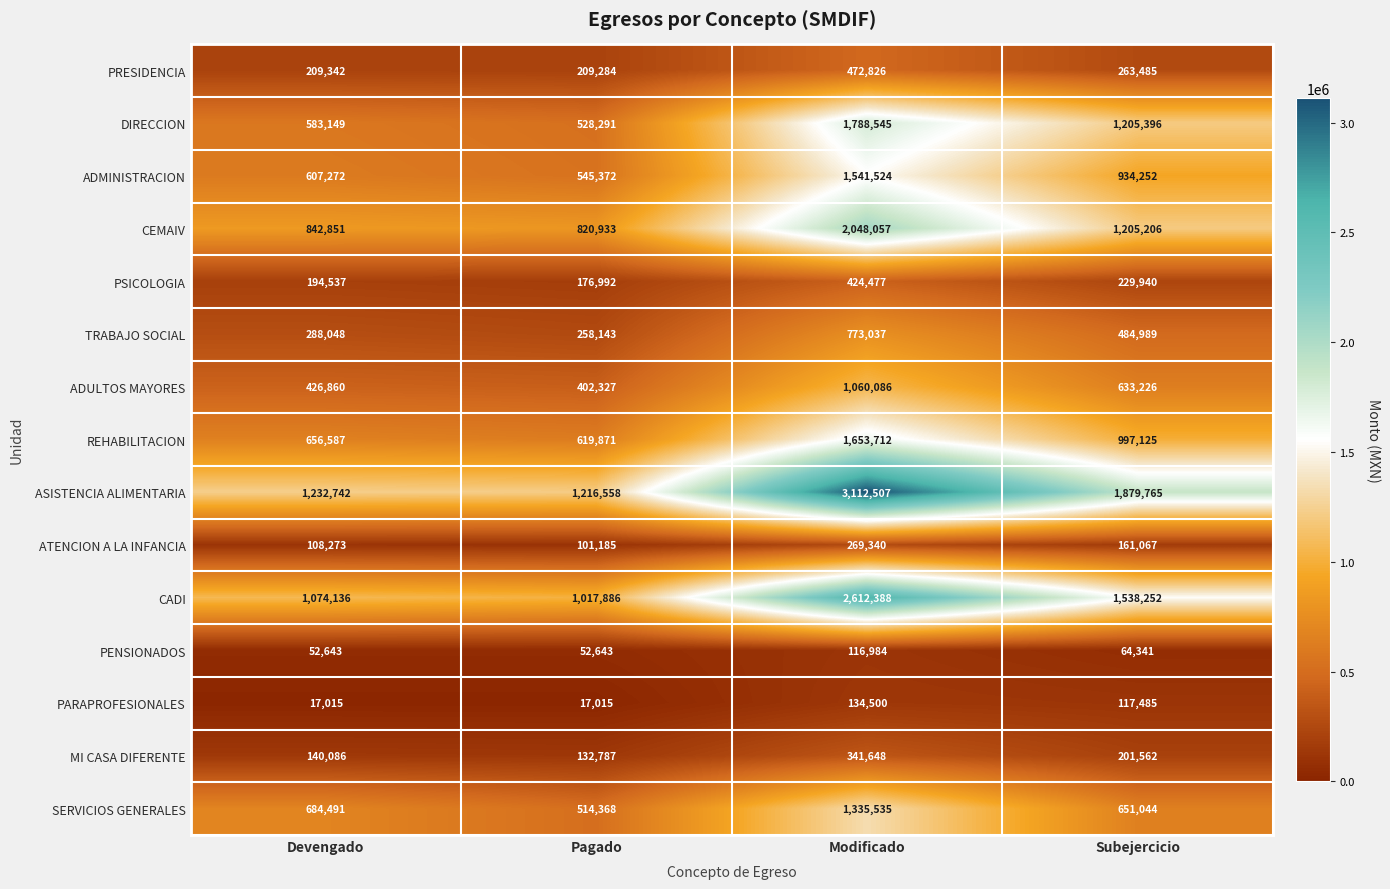

The value of ATENCION A LA INFANCIA at Modificado is 477760. True or false?

False